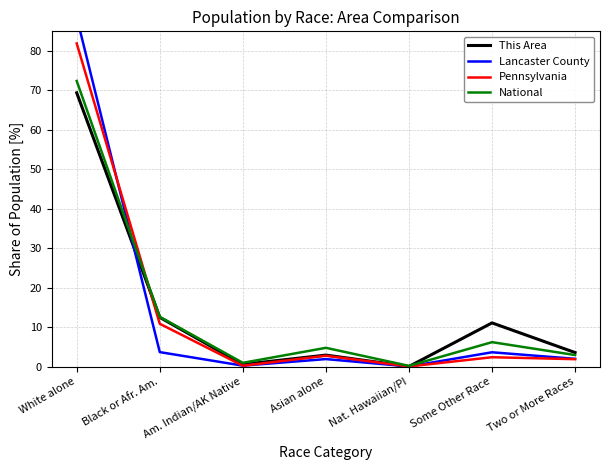

At White alone, list the series in order from smallest to largest.

This Area, National, Pennsylvania, Lancaster County